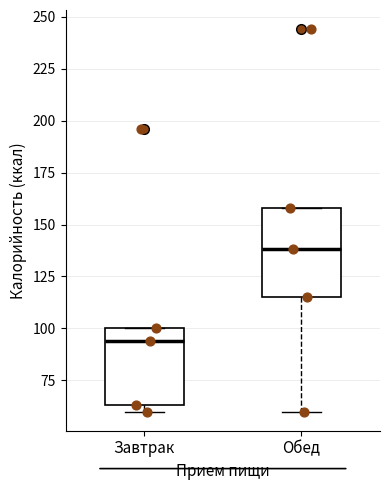

Where is the lower edge of the box for Обед on the y-axis? The values are not printed on the chart, so give them approximately, as read against the axis.

115